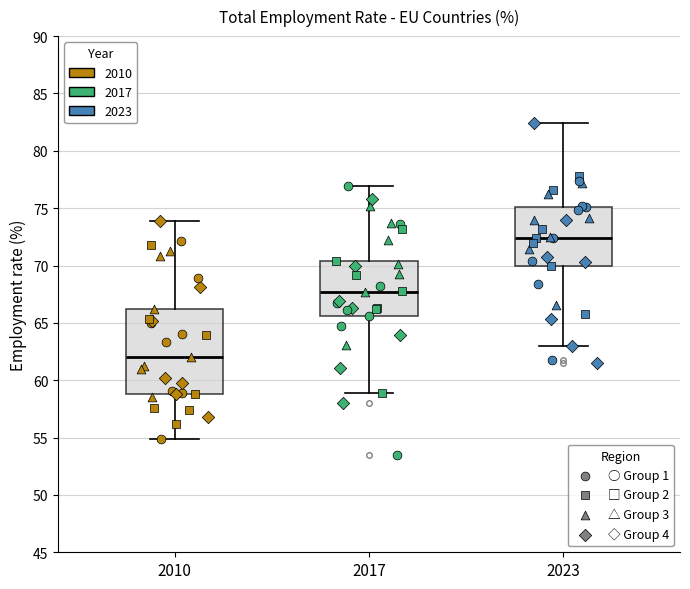

Where is the lower edge of the box at x = 2010 on the y-axis? The values are not printed on the chart, so give them approximately, as read against the axis.

59.0